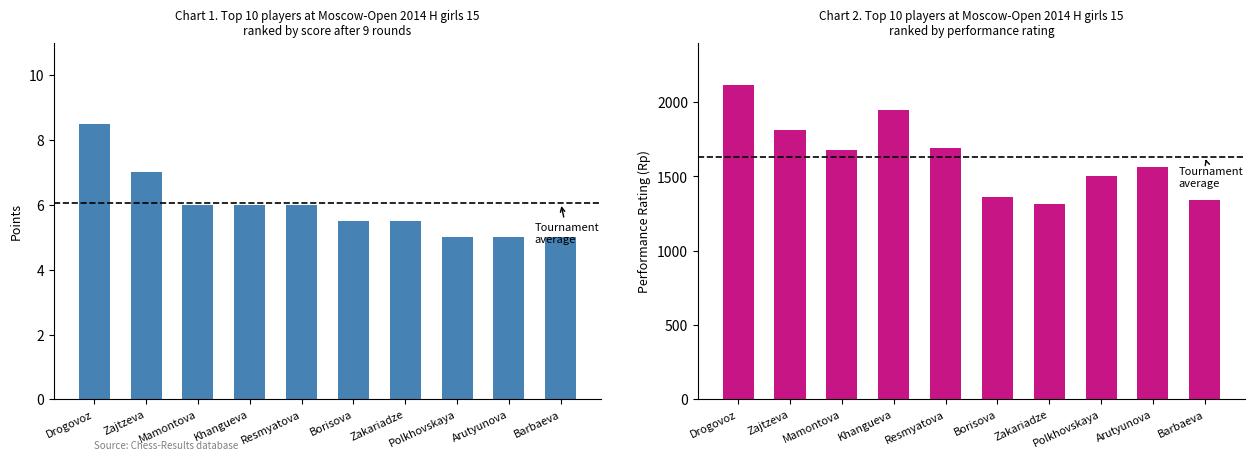

List the series in order of their peak value, lowest first.

Points, Rp